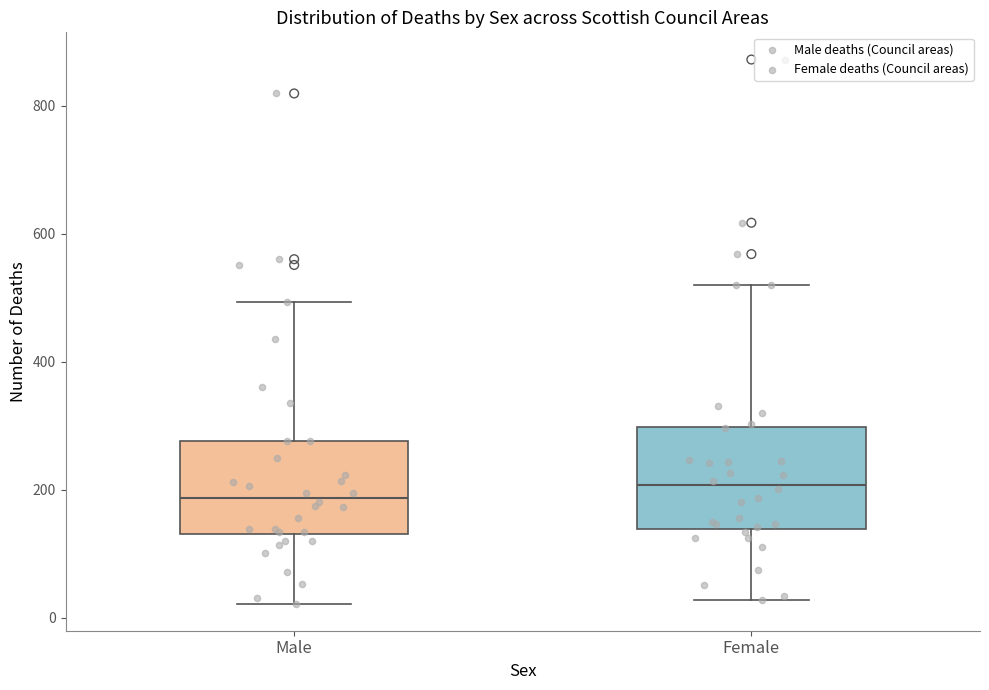

Where is the lower edge of the box for Female on the y-axis? The values are not printed on the chart, so give them approximately, as read against the axis.

140